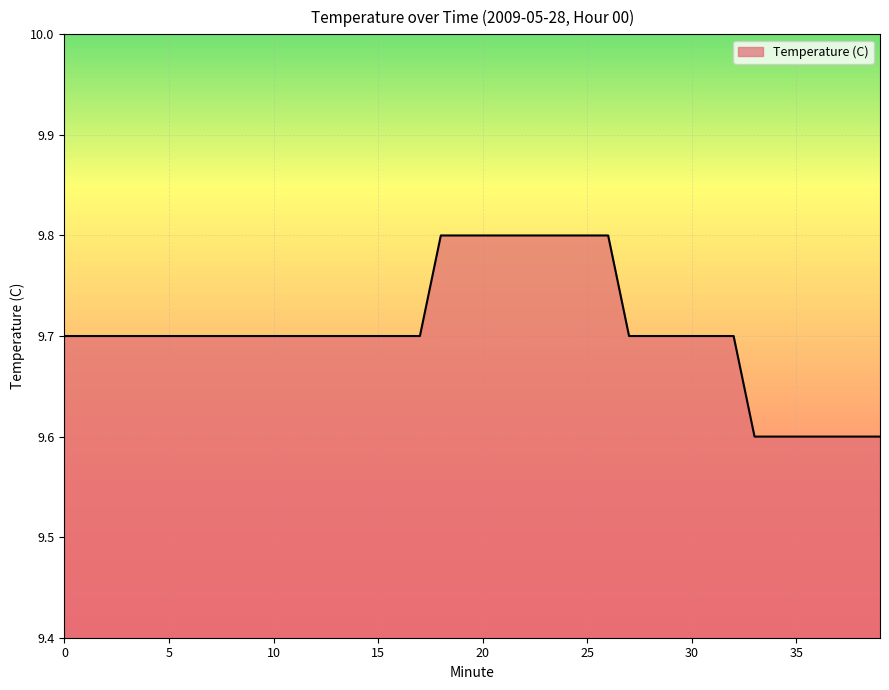

What is the greatest value displayed?

9.8